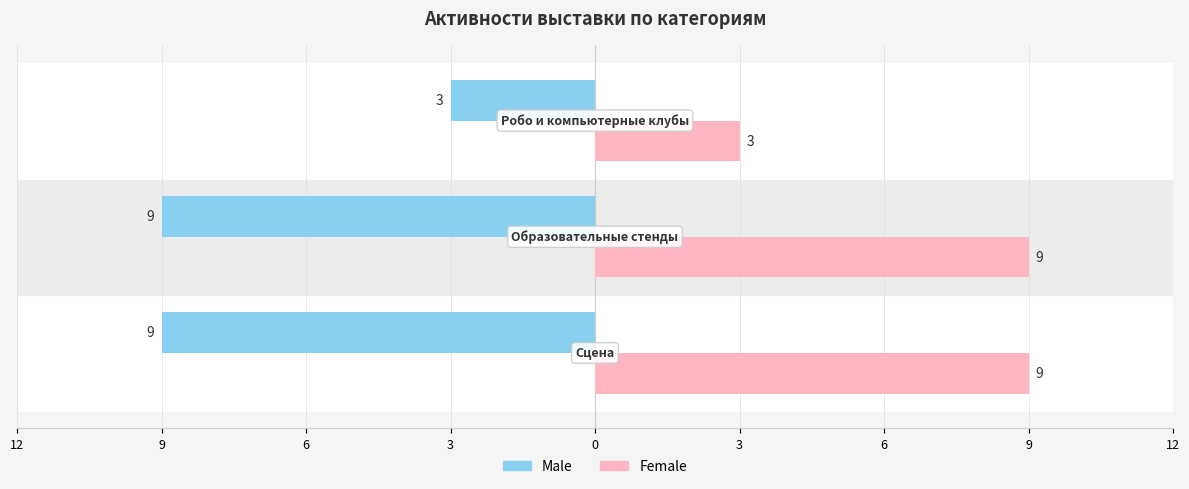

Rank the series by their maximum value, from lowest to highest.

Male, Female